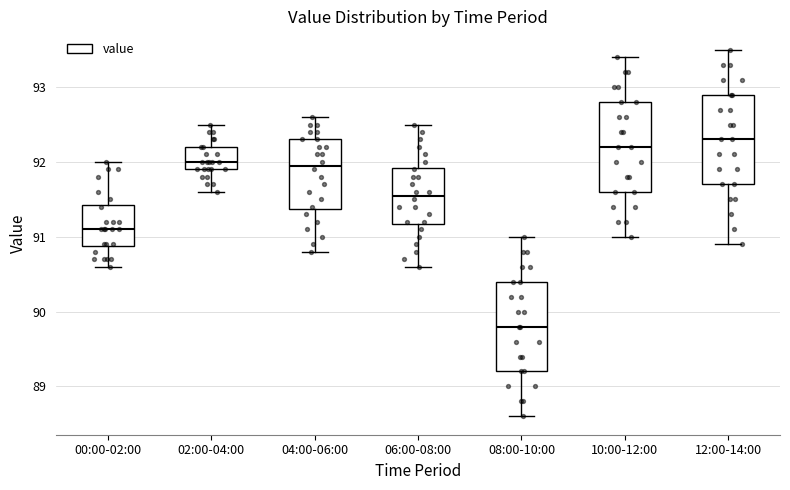

Which box has the lowest median line?

08:00-10:00